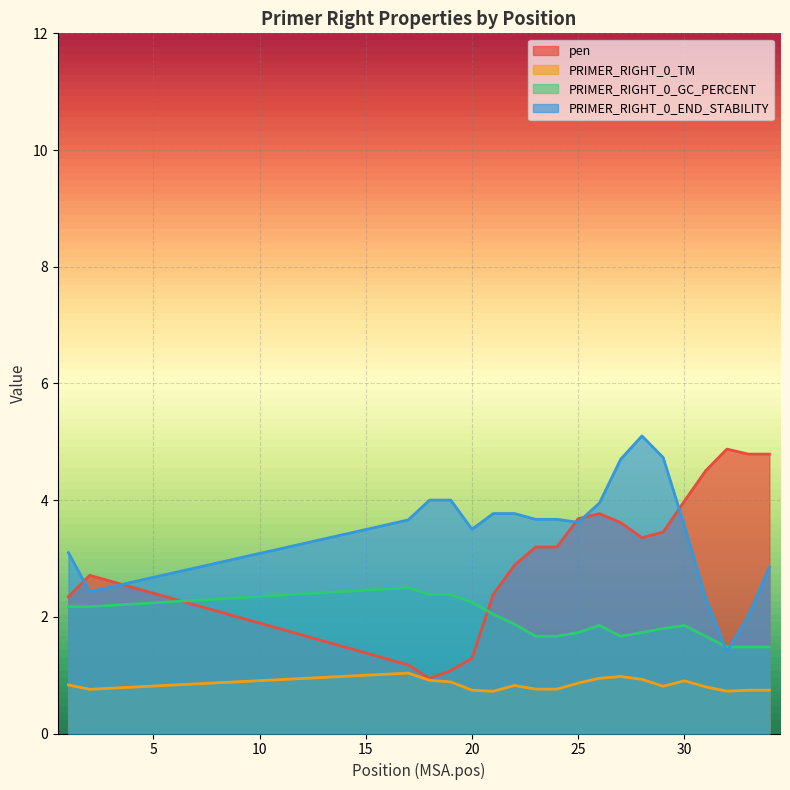

What is the smallest value displayed?

0.7